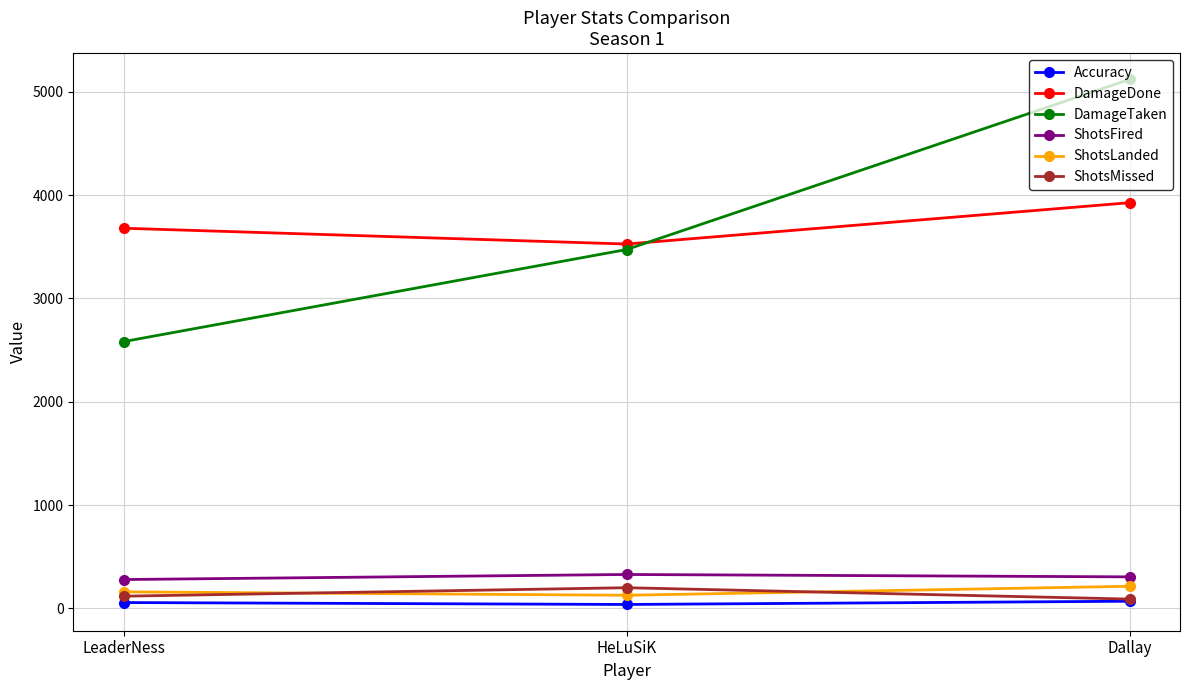

Is it true that DamageDone equals 3526.0 at HeLuSiK?

True